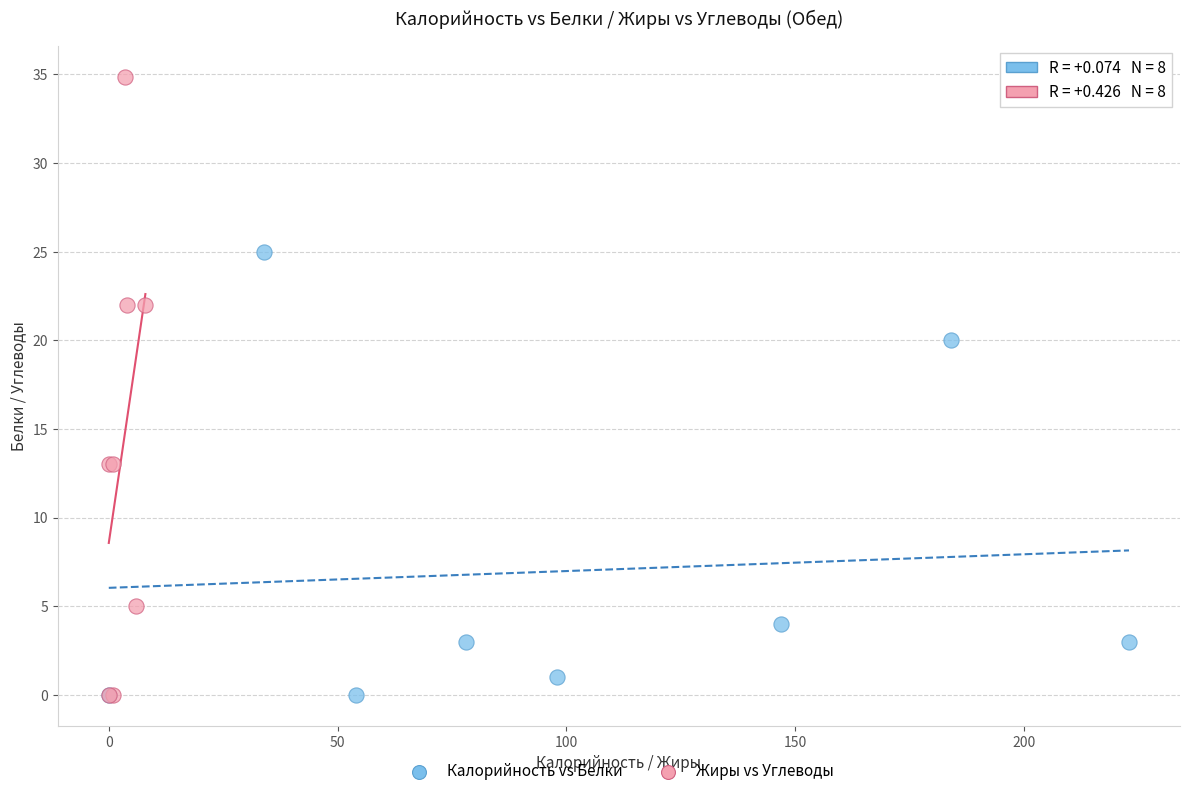

Which series reaches the maximum Y coordinate?

Жиры vs Углеводы